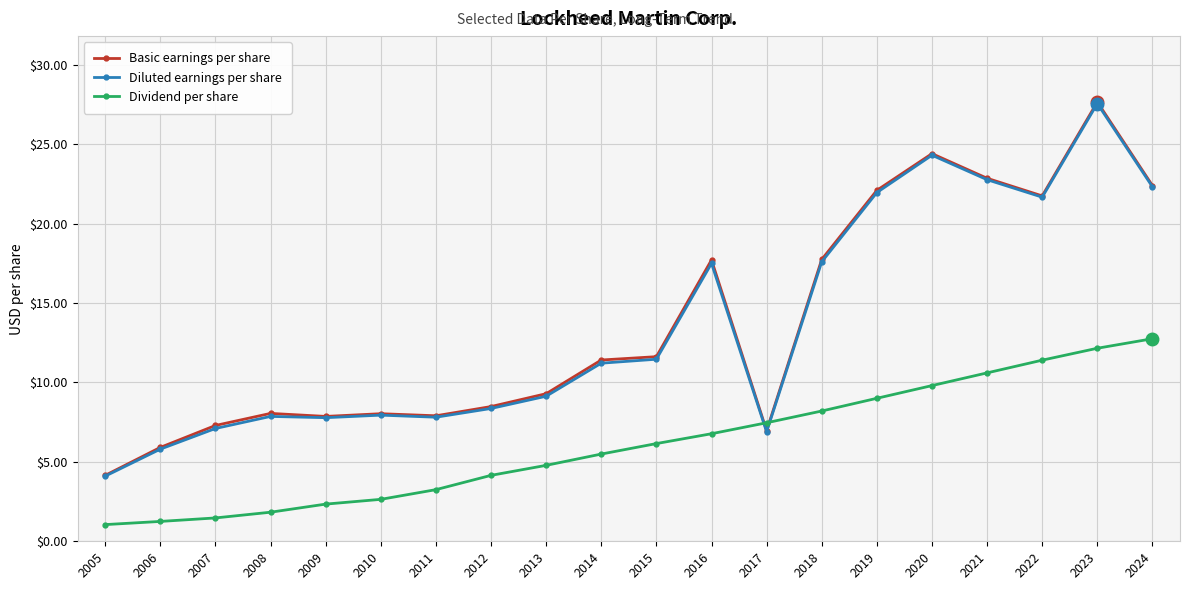

What is the value of the Basic earnings per share point at the 9th from the left?

9.3